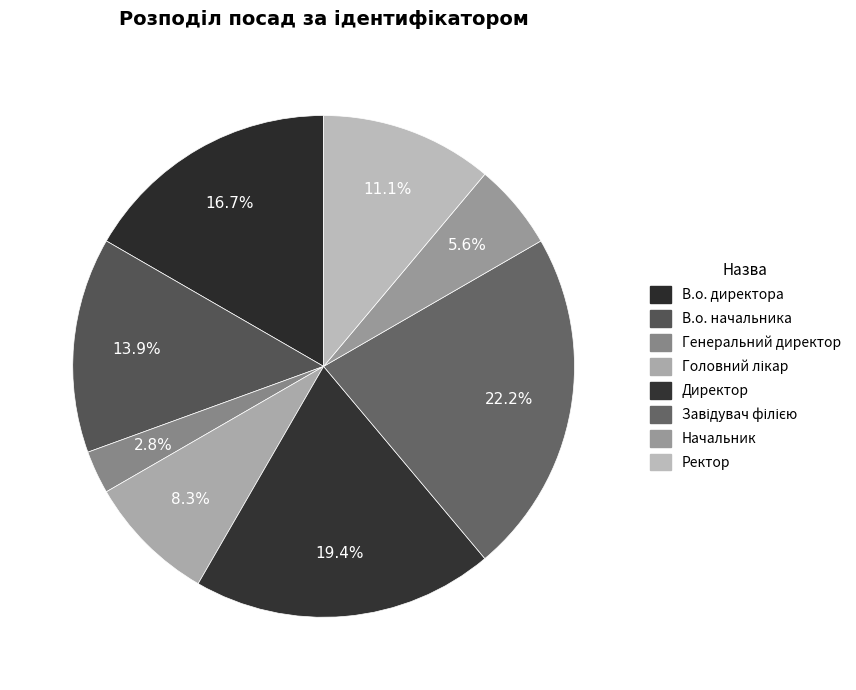

Is Начальник the majority of the pie?

No